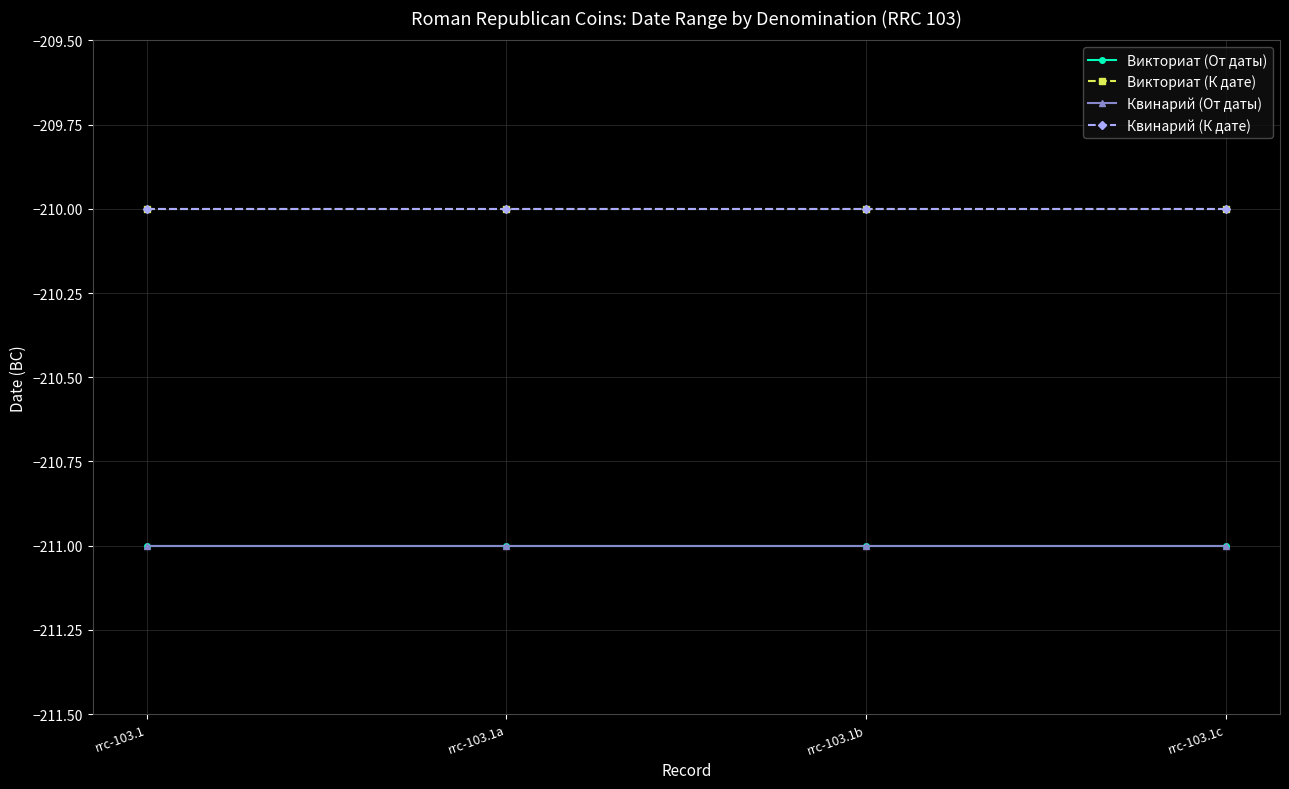

Is it true that Квинарий (К дате) equals -210 at rrc-103.1b?

True